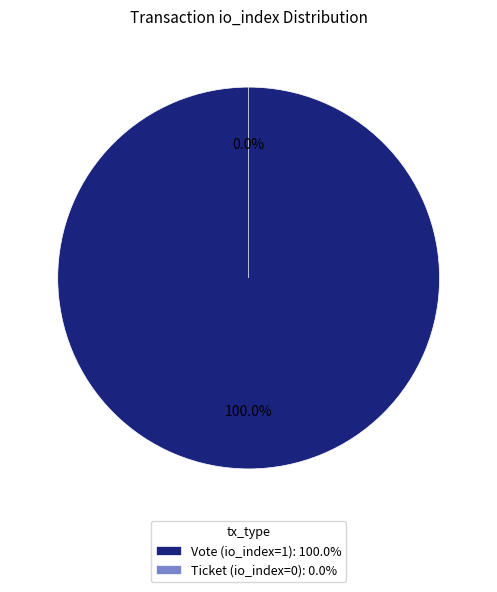

The Vote (io_index=1) slice represents 100% of the pie. True or false?

True